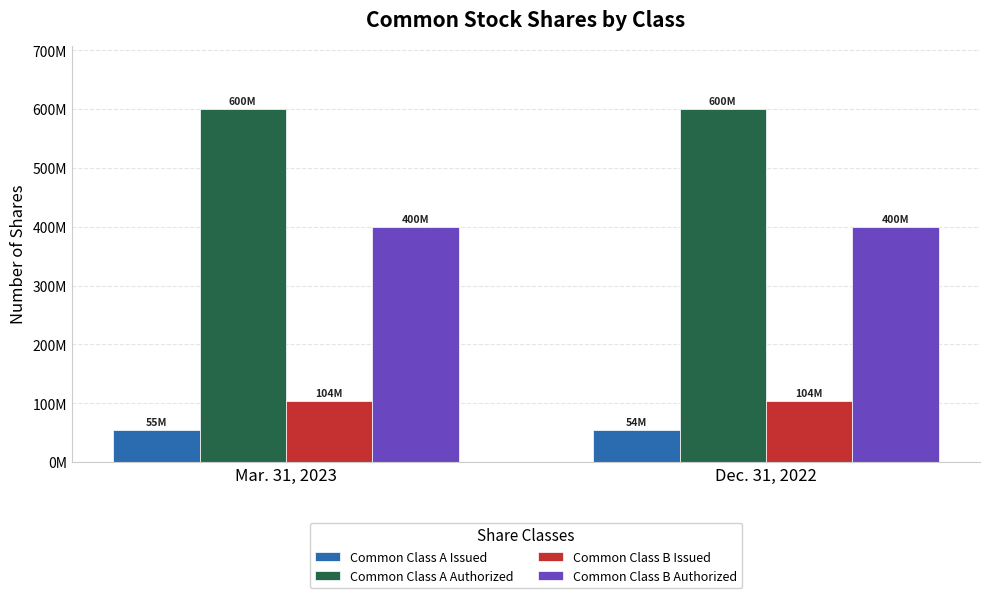

Does the chart contain any negative values?

No